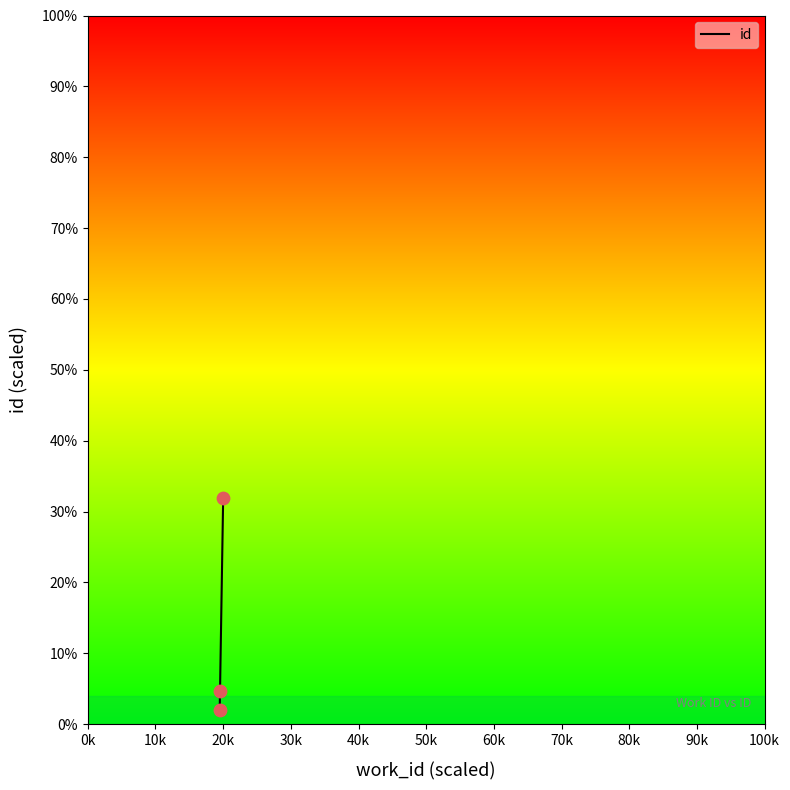

What is the sum of all values?

38.6